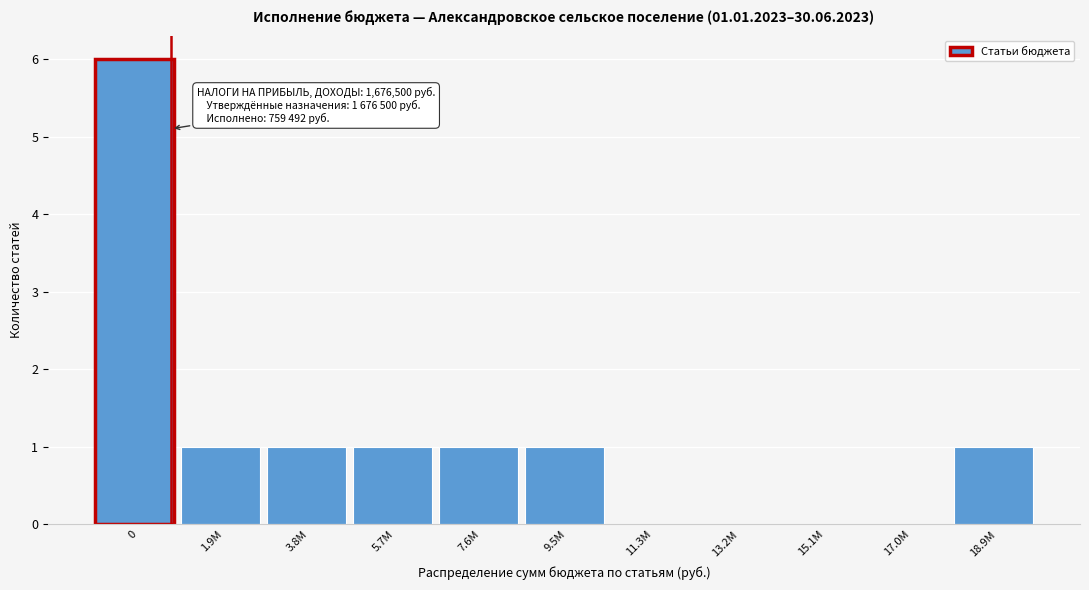

Reading left to right, what are all the values shown in this chart?

0=6	1.9М=1	3.8М=1	5.7М=1	7.6М=1	9.5М=1	11.3М=0	13.2М=0	15.1М=0	17.0М=0	18.9М=1